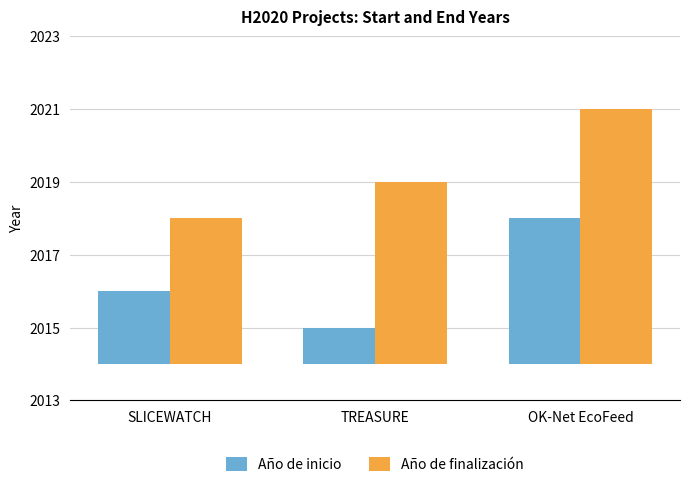

At how many categories does at least one series exceed 1?

3